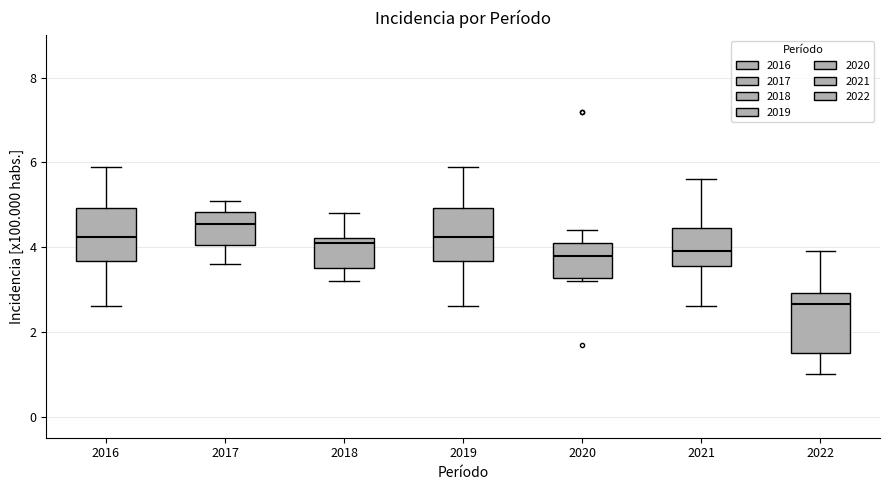

Which box has the lowest median line?

2022